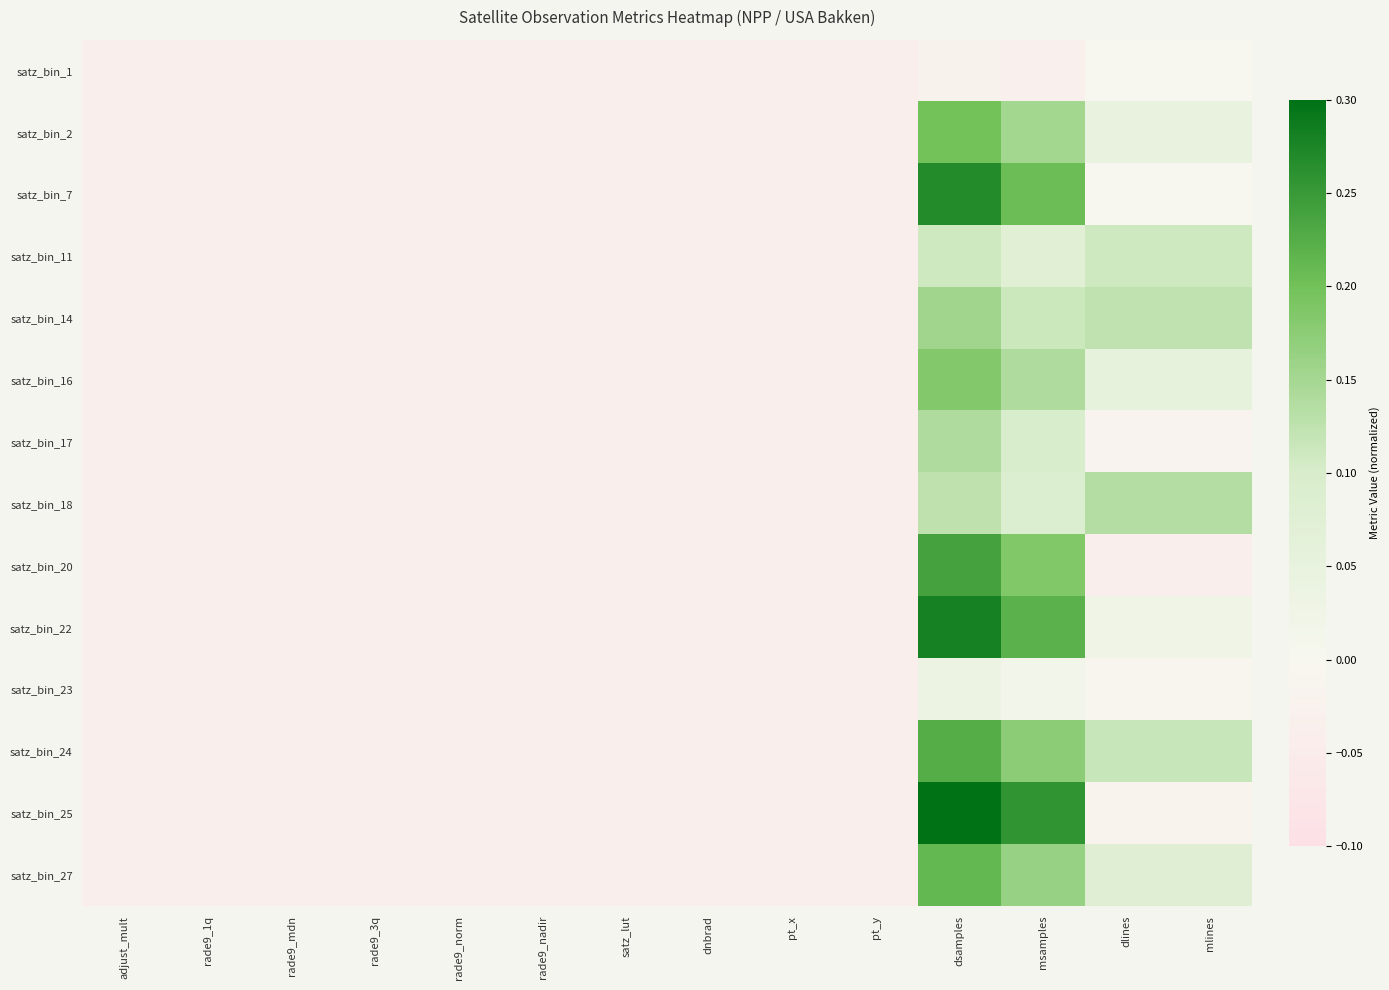

Reading left to right, list all the values displayed in this chart.

satz_bin_1: adjust_mult=-0.0	rade9_1q=-0.0	rade9_mdn=-0.0	rade9_3q=-0.0	rade9_norm=-0.0	rade9_nadir=-0.0	satz_lut=-0.0	dnbrad=-0.0	pt_x=-0.0	pt_y=-0.0	dsamples=-0.0	msamples=-0.0	dlines=-0.0	mlines=-0.0
satz_bin_2: adjust_mult=-0.0	rade9_1q=-0.0	rade9_mdn=-0.0	rade9_3q=-0.0	rade9_norm=-0.0	rade9_nadir=-0.0	satz_lut=-0.0	dnbrad=-0.0	pt_x=-0.0	pt_y=-0.0	dsamples=0.2	msamples=0.2	dlines=0.0	mlines=0.0
satz_bin_7: adjust_mult=-0.0	rade9_1q=-0.0	rade9_mdn=-0.0	rade9_3q=-0.0	rade9_norm=-0.0	rade9_nadir=-0.0	satz_lut=-0.0	dnbrad=-0.0	pt_x=-0.0	pt_y=-0.0	dsamples=0.3	msamples=0.2	dlines=-0.0	mlines=-0.0
satz_bin_11: adjust_mult=-0.0	rade9_1q=-0.0	rade9_mdn=-0.0	rade9_3q=-0.0	rade9_norm=-0.0	rade9_nadir=-0.0	satz_lut=-0.0	dnbrad=-0.0	pt_x=-0.0	pt_y=-0.0	dsamples=0.1	msamples=0.1	dlines=0.1	mlines=0.1
satz_bin_14: adjust_mult=-0.0	rade9_1q=-0.0	rade9_mdn=-0.0	rade9_3q=-0.0	rade9_norm=-0.0	rade9_nadir=-0.0	satz_lut=-0.0	dnbrad=-0.0	pt_x=-0.0	pt_y=-0.0	dsamples=0.2	msamples=0.1	dlines=0.1	mlines=0.1
satz_bin_16: adjust_mult=-0.0	rade9_1q=-0.0	rade9_mdn=-0.0	rade9_3q=-0.0	rade9_norm=-0.0	rade9_nadir=-0.0	satz_lut=-0.0	dnbrad=-0.0	pt_x=-0.0	pt_y=-0.0	dsamples=0.2	msamples=0.1	dlines=0.1	mlines=0.1
satz_bin_17: adjust_mult=-0.0	rade9_1q=-0.0	rade9_mdn=-0.0	rade9_3q=-0.0	rade9_norm=-0.0	rade9_nadir=-0.0	satz_lut=-0.0	dnbrad=-0.0	pt_x=-0.0	pt_y=-0.0	dsamples=0.1	msamples=0.1	dlines=-0.0	mlines=-0.0
satz_bin_18: adjust_mult=-0.0	rade9_1q=-0.0	rade9_mdn=-0.0	rade9_3q=-0.0	rade9_norm=-0.0	rade9_nadir=-0.0	satz_lut=-0.0	dnbrad=-0.0	pt_x=-0.0	pt_y=-0.0	dsamples=0.1	msamples=0.1	dlines=0.1	mlines=0.1
satz_bin_20: adjust_mult=-0.0	rade9_1q=-0.0	rade9_mdn=-0.0	rade9_3q=-0.0	rade9_norm=-0.0	rade9_nadir=-0.0	satz_lut=-0.0	dnbrad=-0.0	pt_x=-0.0	pt_y=-0.0	dsamples=0.2	msamples=0.2	dlines=-0.0	mlines=-0.0
satz_bin_22: adjust_mult=-0.0	rade9_1q=-0.0	rade9_mdn=-0.0	rade9_3q=-0.0	rade9_norm=-0.0	rade9_nadir=-0.0	satz_lut=-0.0	dnbrad=-0.0	pt_x=-0.0	pt_y=-0.0	dsamples=0.3	msamples=0.2	dlines=0.0	mlines=0.0
satz_bin_23: adjust_mult=-0.0	rade9_1q=-0.0	rade9_mdn=-0.0	rade9_3q=-0.0	rade9_norm=-0.0	rade9_nadir=-0.0	satz_lut=-0.0	dnbrad=-0.0	pt_x=-0.0	pt_y=-0.0	dsamples=0.0	msamples=0.0	dlines=-0.0	mlines=-0.0
satz_bin_24: adjust_mult=-0.0	rade9_1q=-0.0	rade9_mdn=-0.0	rade9_3q=-0.0	rade9_norm=-0.0	rade9_nadir=-0.0	satz_lut=-0.0	dnbrad=-0.0	pt_x=-0.0	pt_y=-0.0	dsamples=0.2	msamples=0.2	dlines=0.1	mlines=0.1
satz_bin_25: adjust_mult=-0.0	rade9_1q=-0.0	rade9_mdn=-0.0	rade9_3q=-0.0	rade9_norm=-0.0	rade9_nadir=-0.0	satz_lut=-0.0	dnbrad=-0.0	pt_x=-0.0	pt_y=-0.0	dsamples=0.3	msamples=0.3	dlines=-0.0	mlines=-0.0
satz_bin_27: adjust_mult=-0.0	rade9_1q=-0.0	rade9_mdn=-0.0	rade9_3q=-0.0	rade9_norm=-0.0	rade9_nadir=-0.0	satz_lut=-0.0	dnbrad=-0.0	pt_x=-0.0	pt_y=-0.0	dsamples=0.2	msamples=0.2	dlines=0.1	mlines=0.1